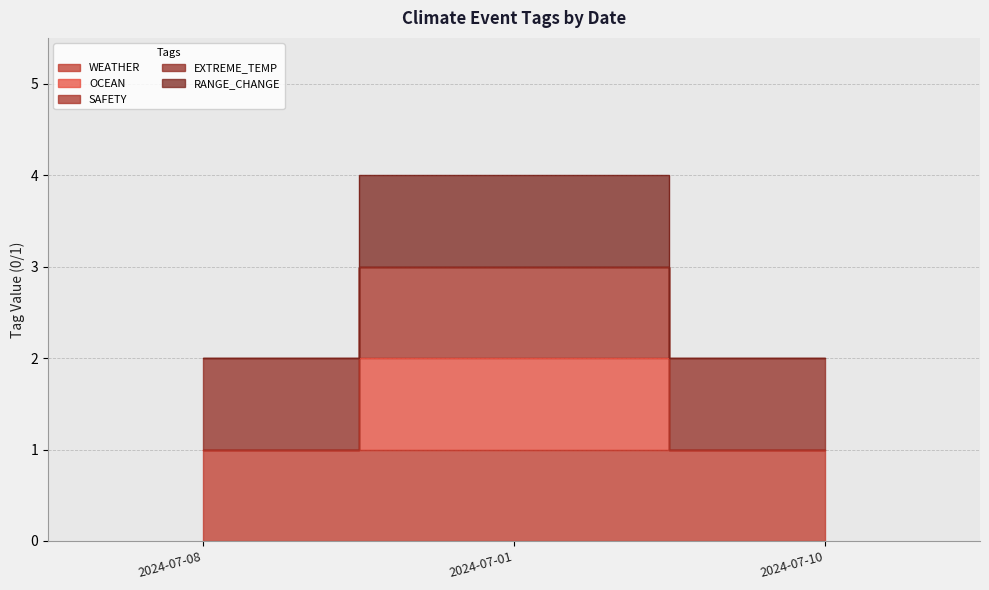

How many OCEAN values are between 1 and 2?

3